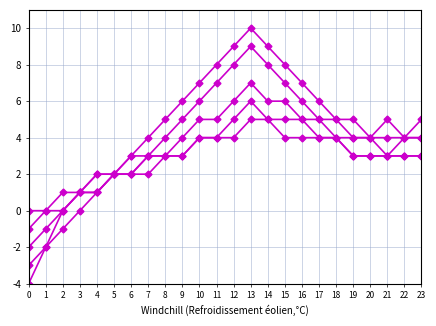

Between 15 and 23, which is larger?

15